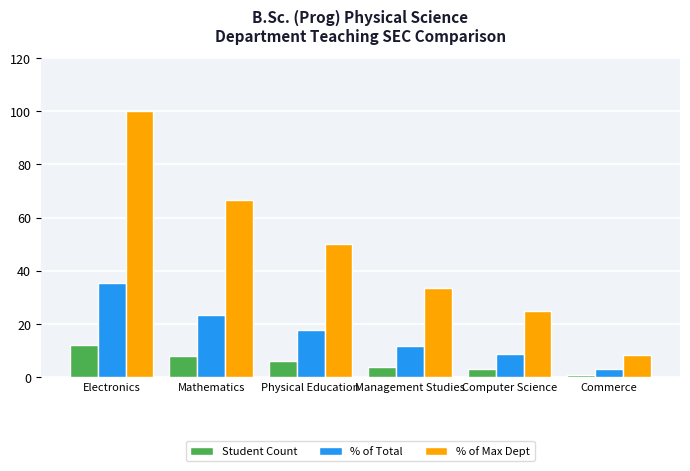

Reading left to right, transcribe all the data shown in this chart.

Student Count: Electronics=12.0	Mathematics=8.0	Physical Education=6.0	Management Studies=4.0	Computer Science=3.0	Commerce=1.0
% of Total: Electronics=35.3	Mathematics=23.5	Physical Education=17.6	Management Studies=11.8	Computer Science=8.8	Commerce=2.9
% of Max Dept: Electronics=100.0	Mathematics=66.7	Physical Education=50.0	Management Studies=33.3	Computer Science=25.0	Commerce=8.3